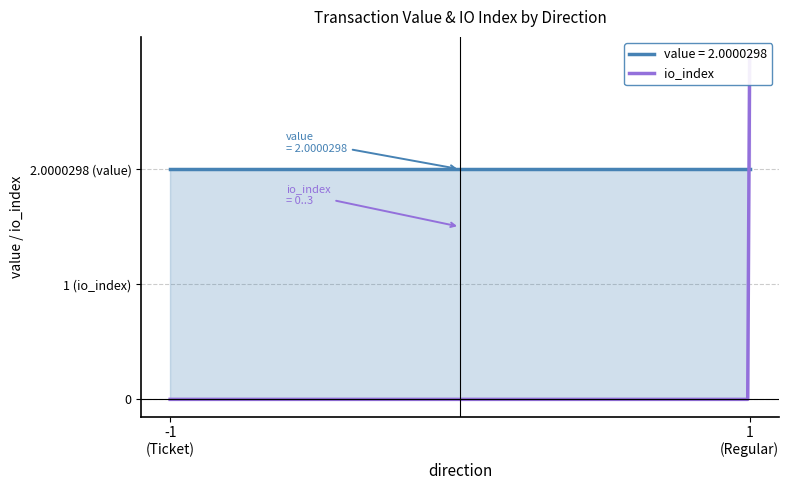

Which category has the lowest value in the value series?

-1